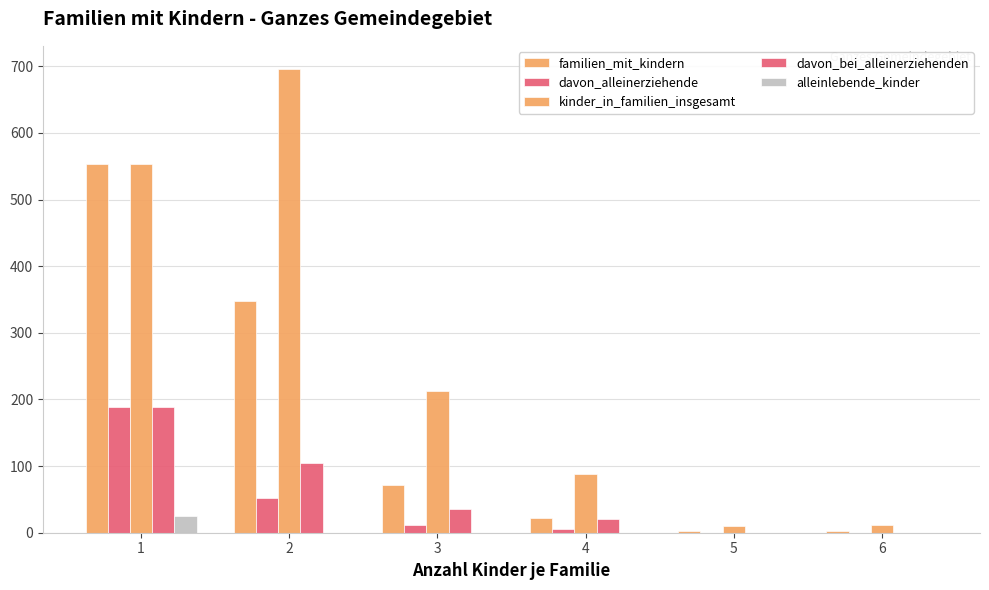

Are the bars grouped side by side (vs. stacked)?

Yes